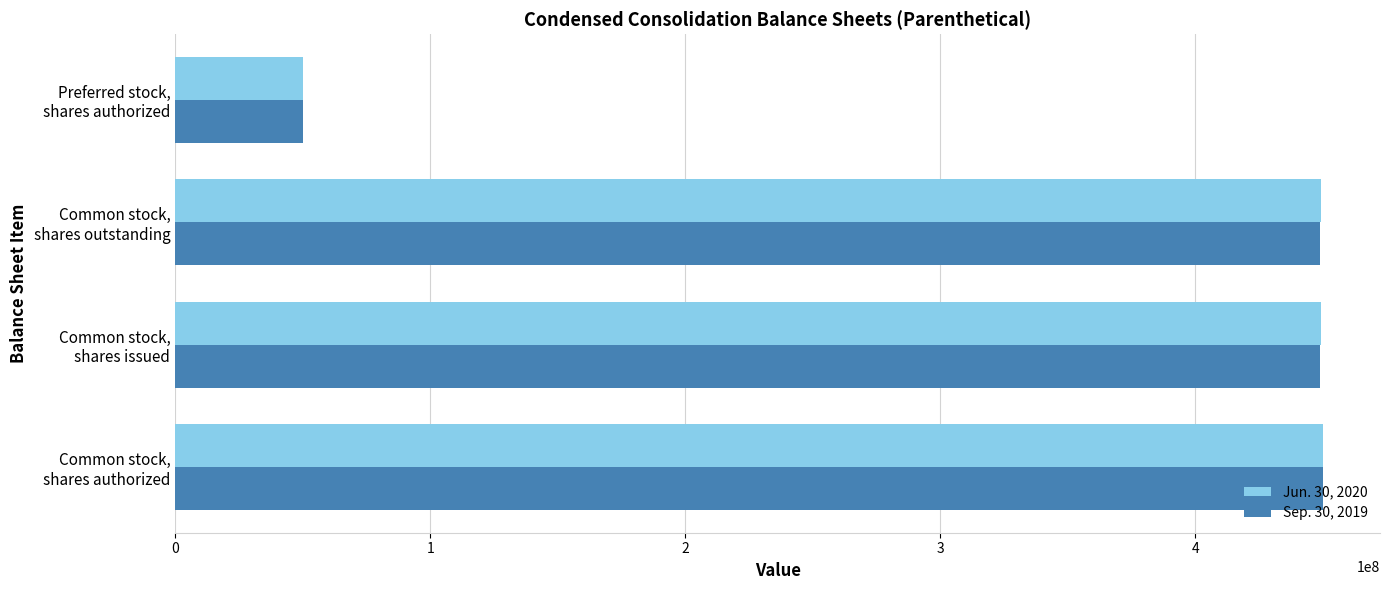

At how many categories does at least one series exceed 398022599?

3